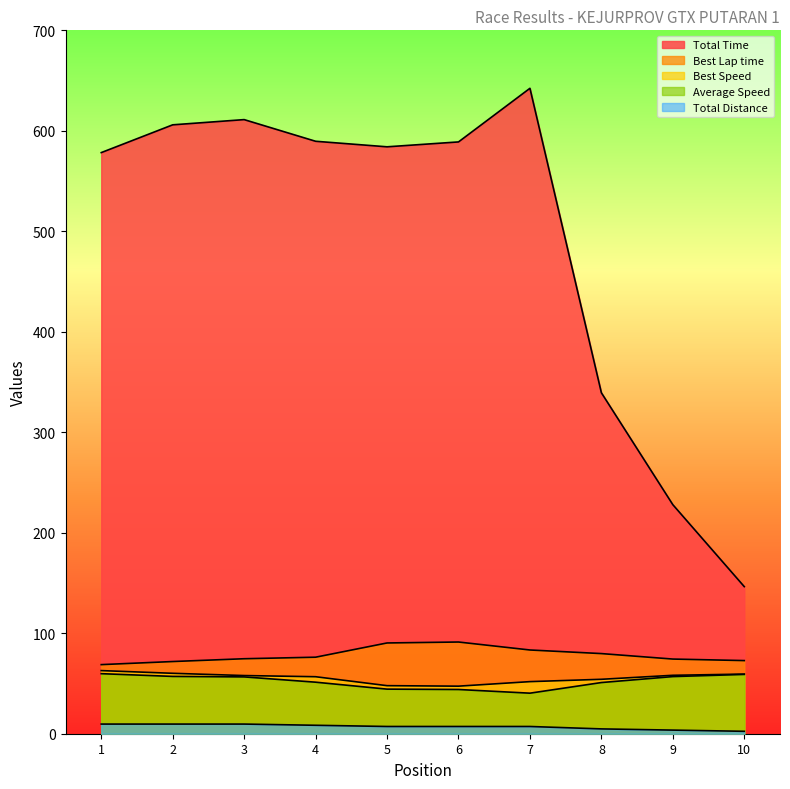

How many lines are shown in the chart?

5